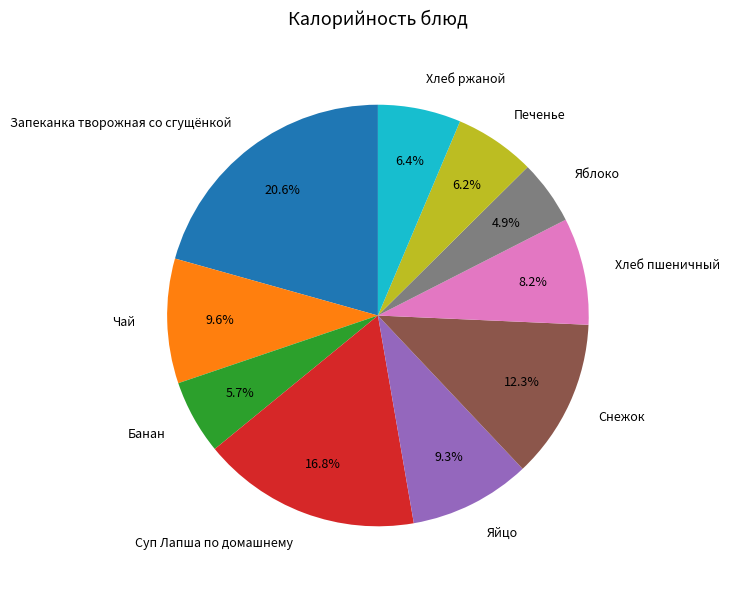

Does any single category account for the majority?

No